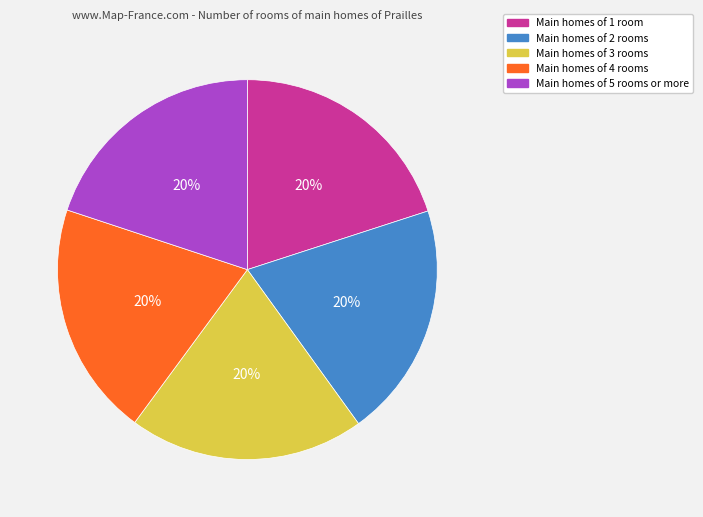

Is there any slice that represents more than half of the pie?

No